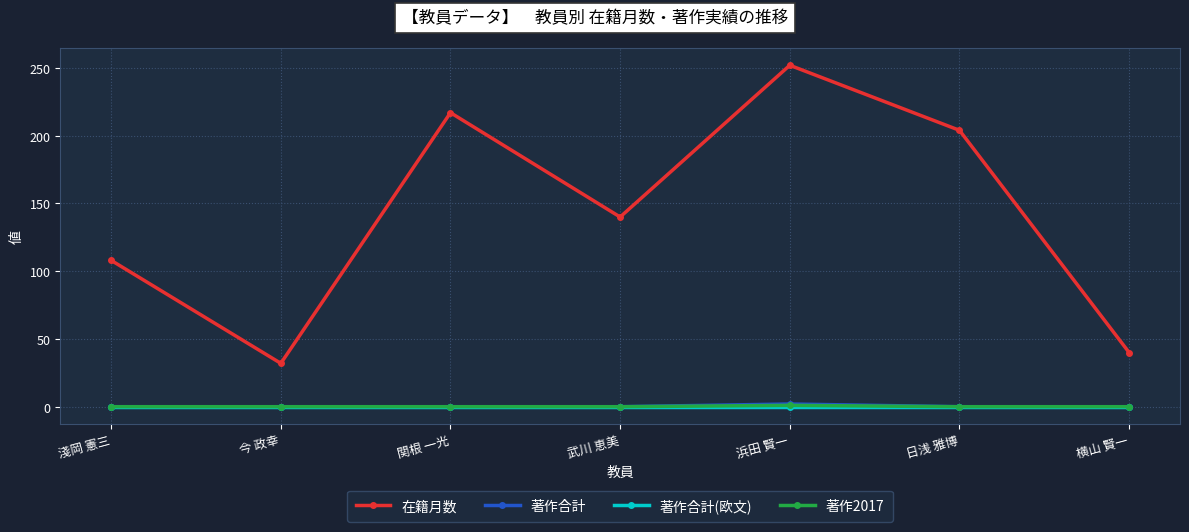

Is it true that 著作2017 equals 0 at 淺岡 憲三?

True